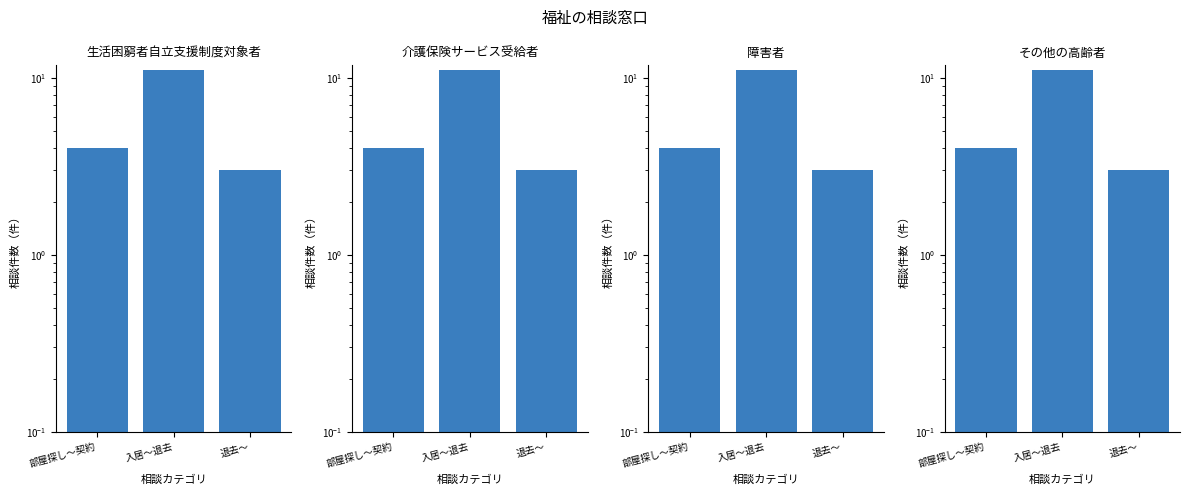

How many data points in 介護保険サービス受給者 are above 4?

1